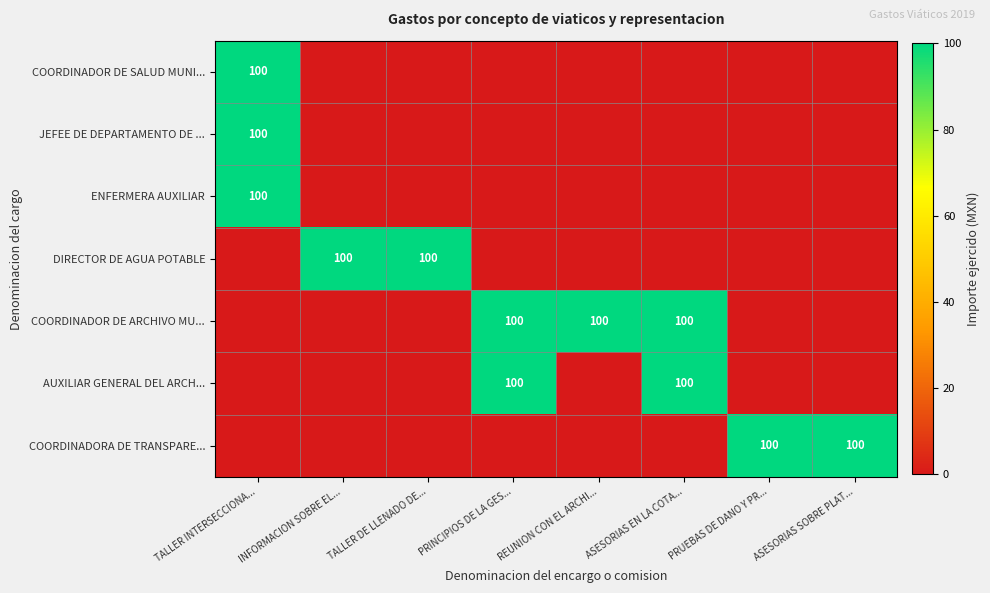

What is the maximum value shown in the chart?

100